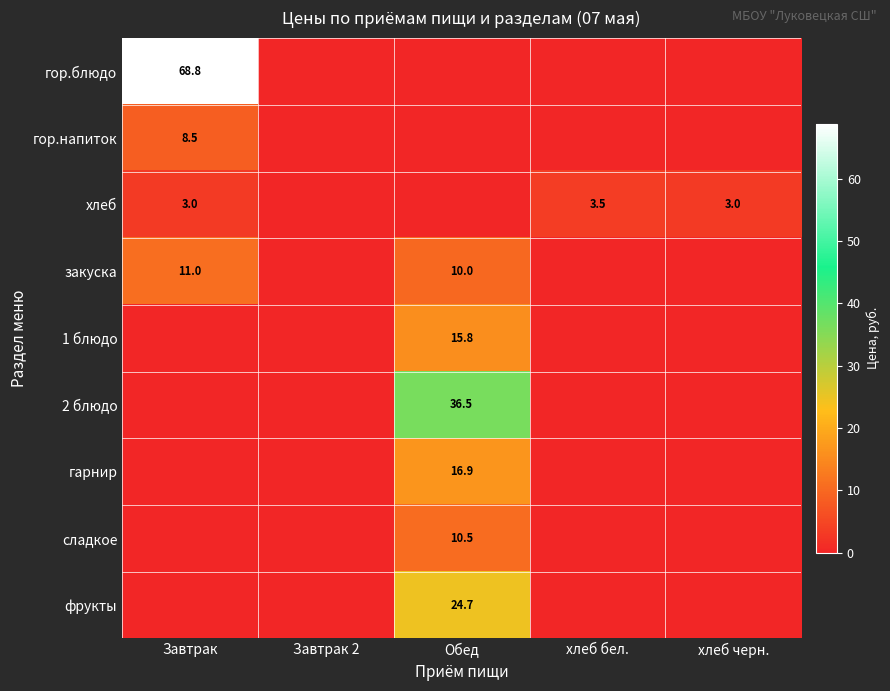

Which series has the largest range (max minus min)?

гор.блюдо